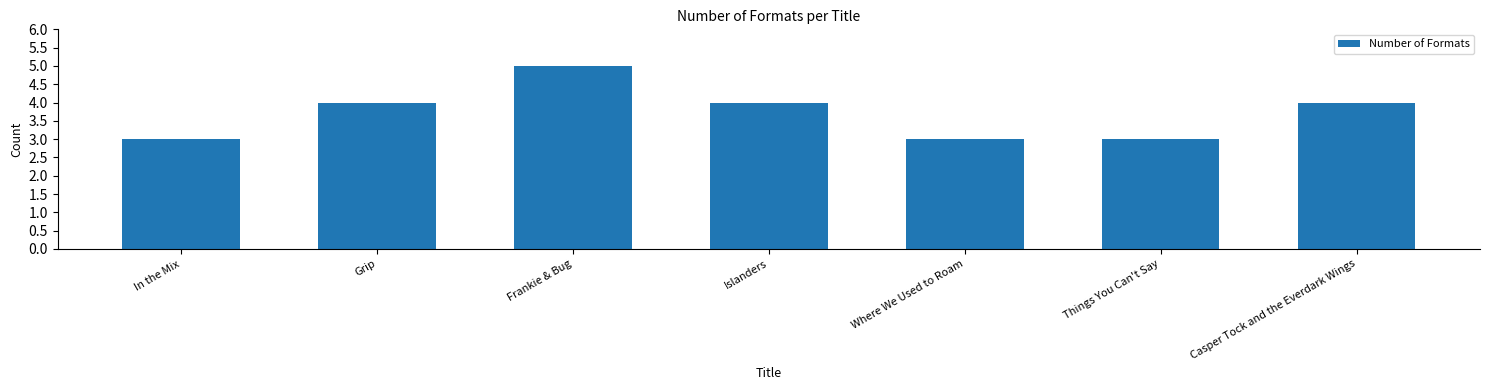

What is the label of the 5th bar from the right?

Frankie & Bug